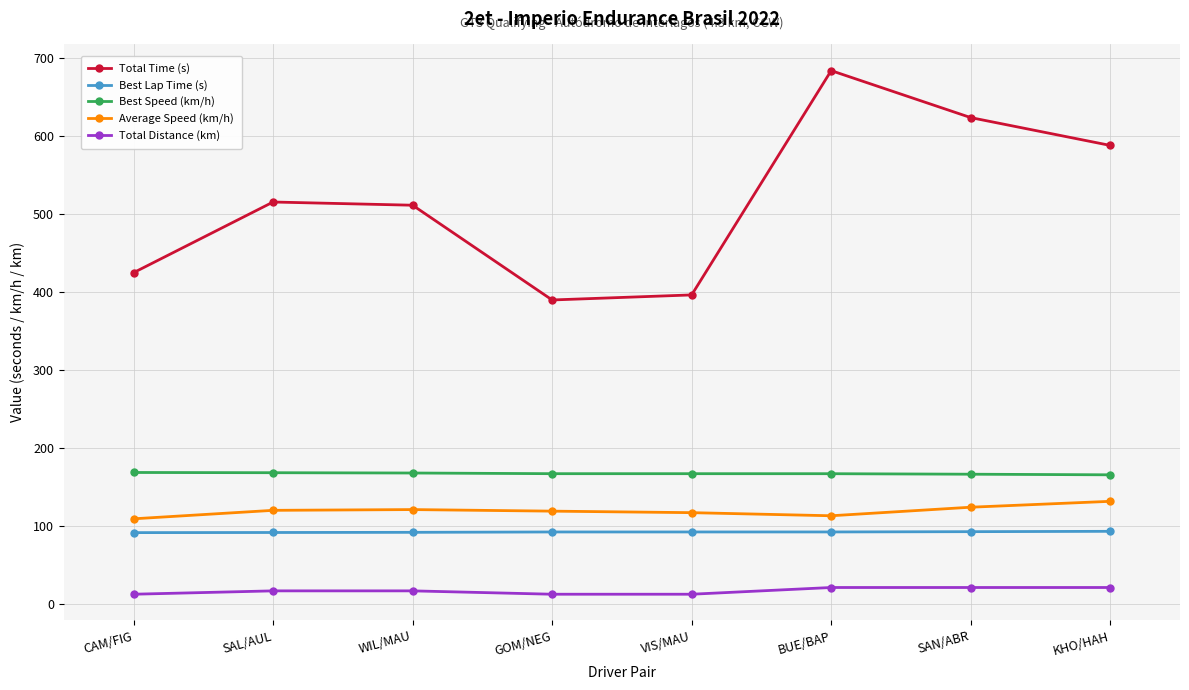

Which series has the largest total across all categories?

Total Time (s)